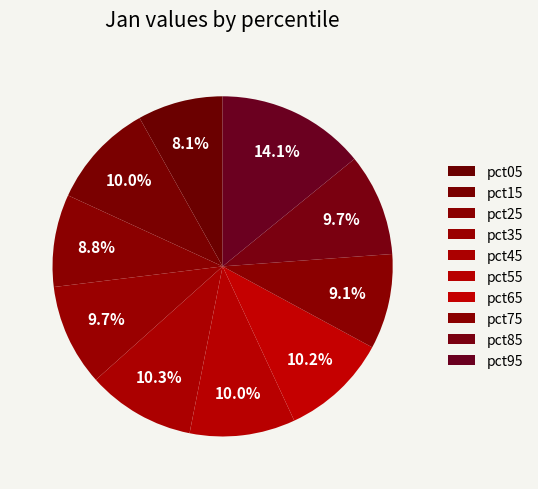

Does any single category account for the majority?

No